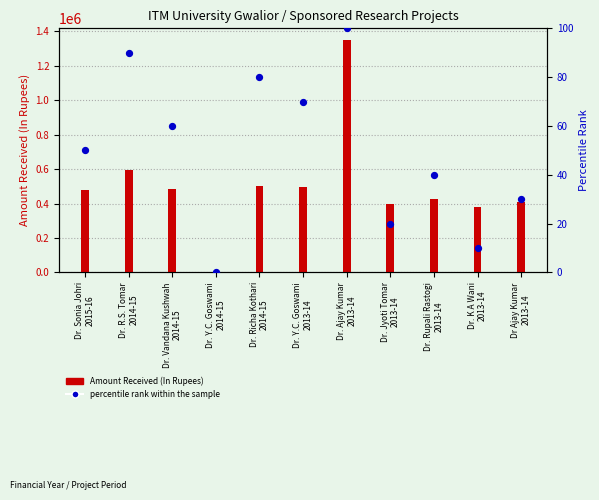

At which category is the sum across all series the highest?

Dr. Ajay Kumar
2013-14